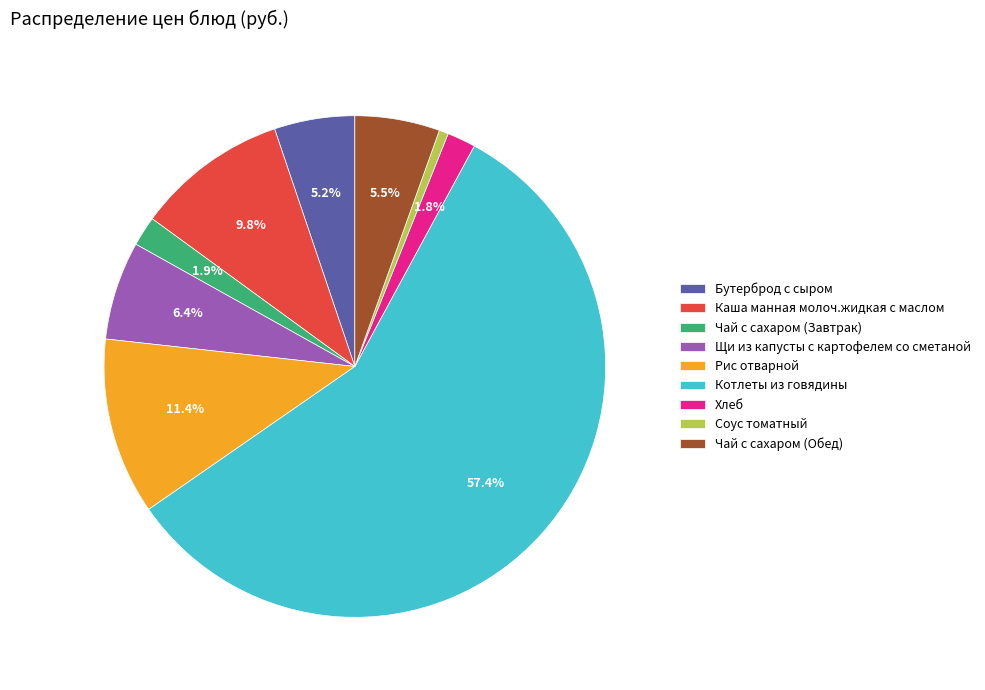

To the nearest percent, what percentage of the pie is Щи из капусты с картофелем со сметаной?

6%